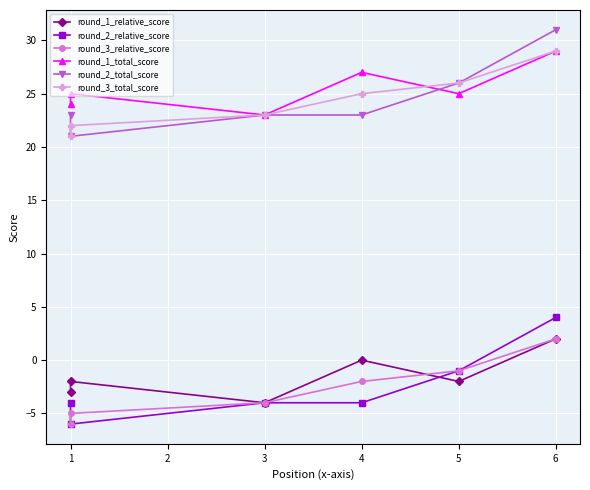

What are all the series names shown in the legend?

round_1_relative_score, round_2_relative_score, round_3_relative_score, round_1_total_score, round_2_total_score, round_3_total_score